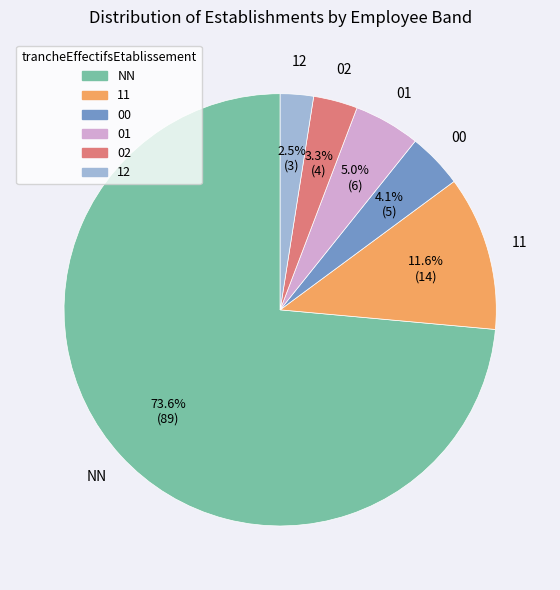

Which slice is the largest?

NN